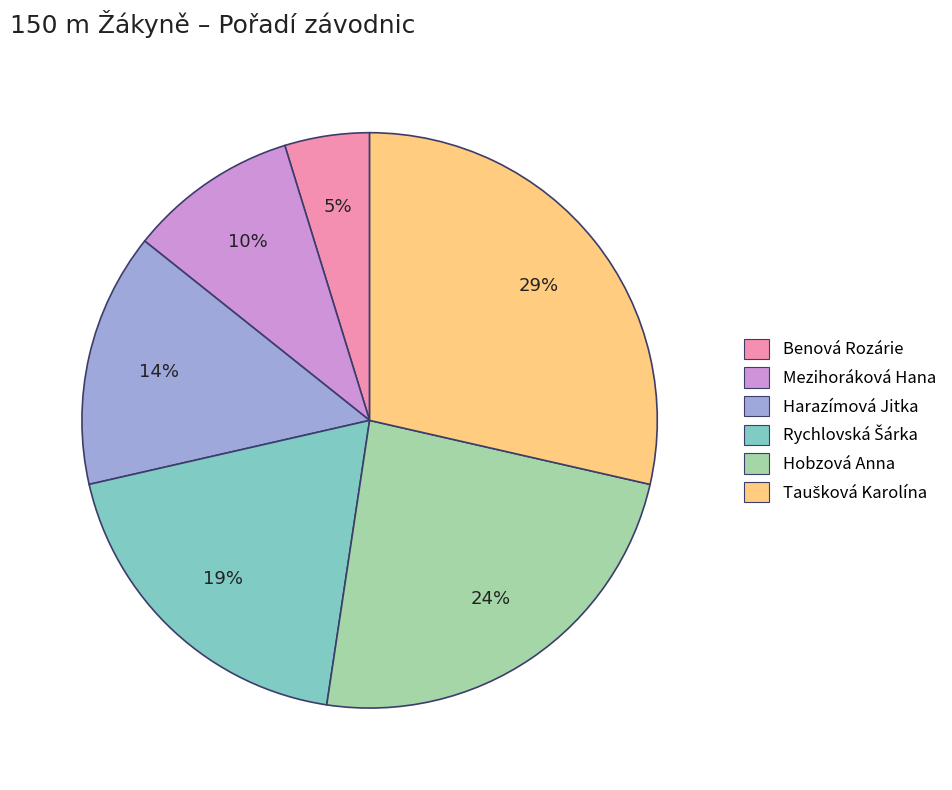

Is it true that Mezihoráková Hana is 10% of the pie?

True